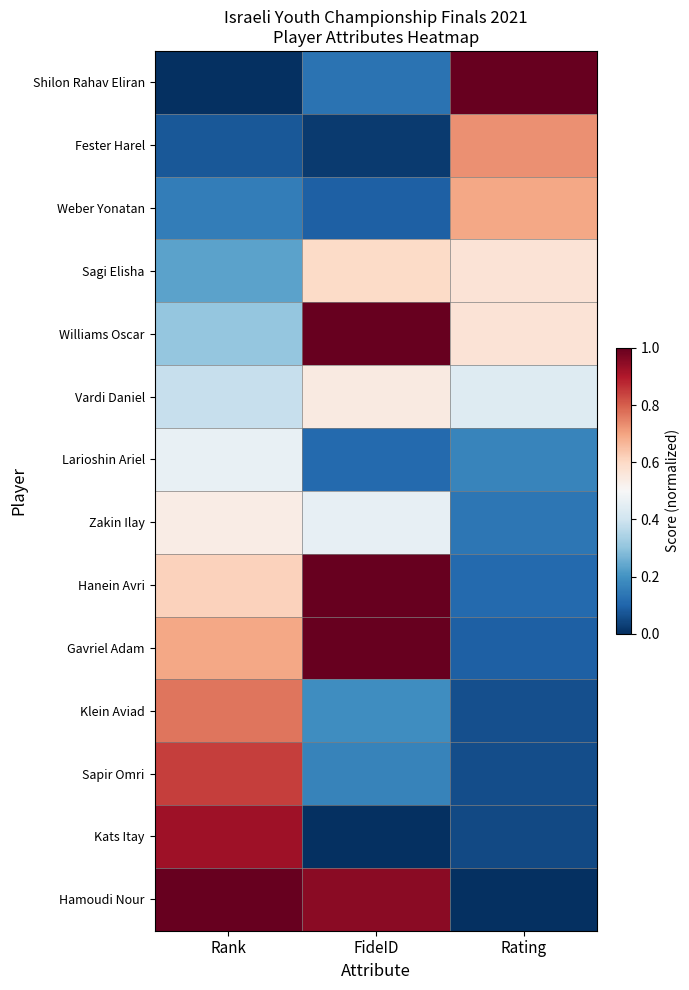

At how many categories does at least one series exceed 0?

3